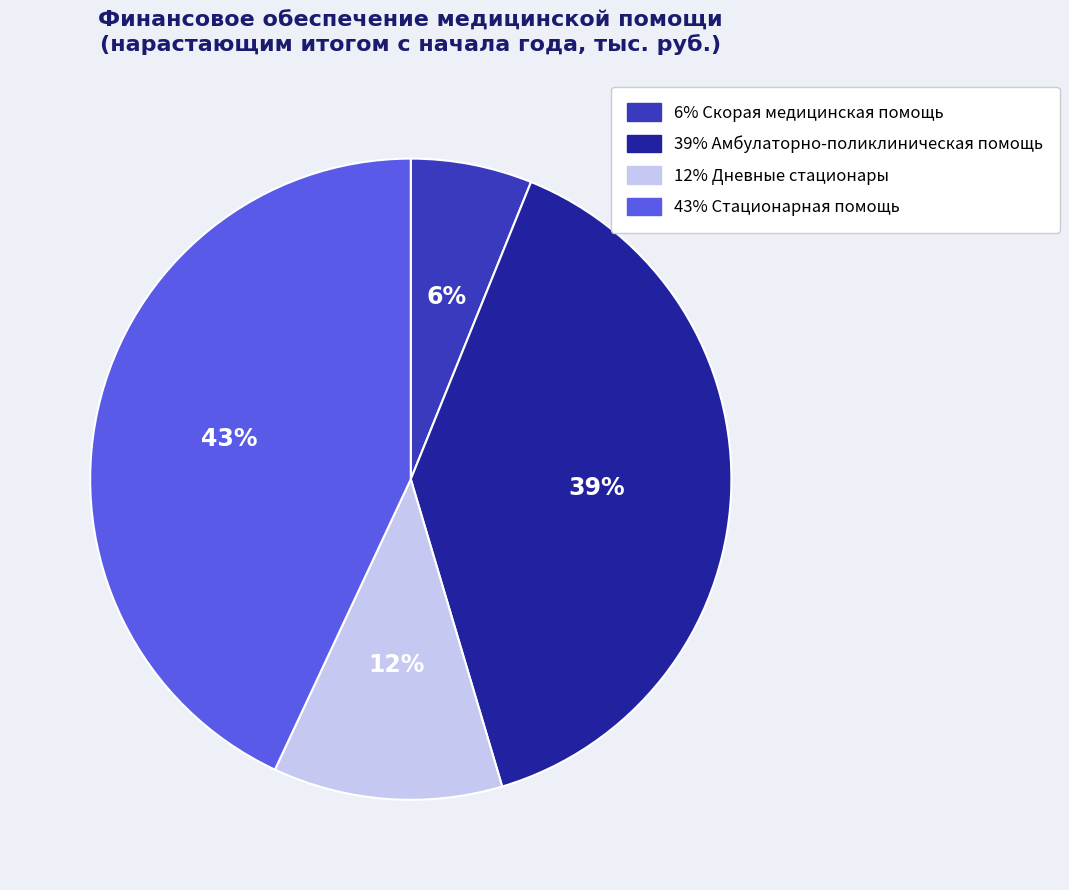

Is there a majority slice in this chart?

No